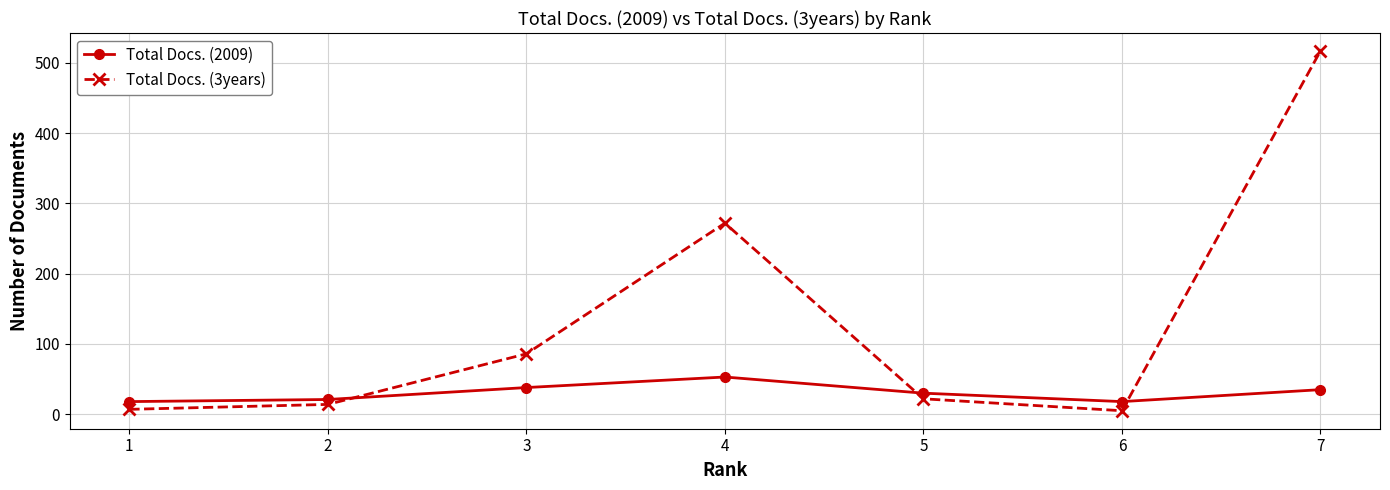

Read the Total Docs. (2009) value at 3.

38